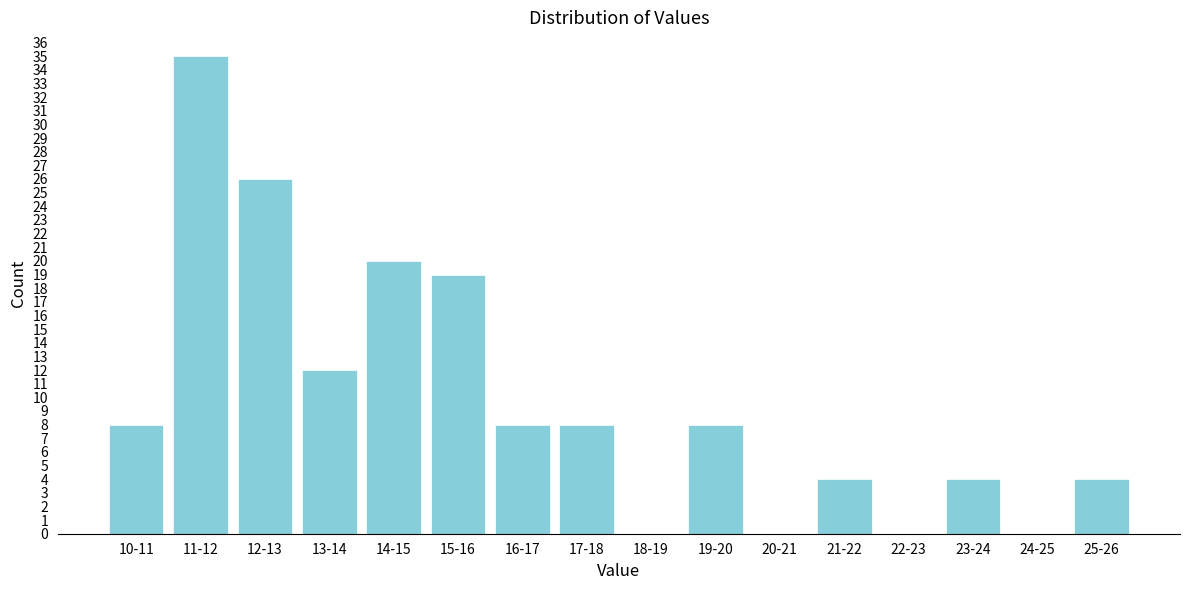

Reading left to right, list all the values displayed in this chart.

10-11=8	11-12=35	12-13=26	13-14=12	14-15=20	15-16=19	16-17=8	17-18=8	18-19=0	19-20=8	20-21=0	21-22=4	22-23=0	23-24=4	24-25=0	25-26=4